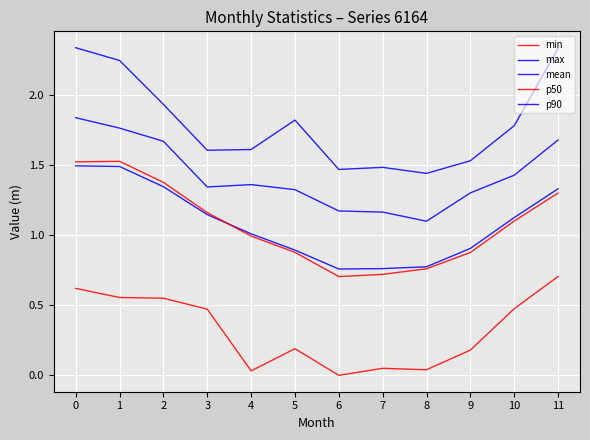

Rank the series by their maximum value, from lowest to highest.

min, mean, p50, p90, max